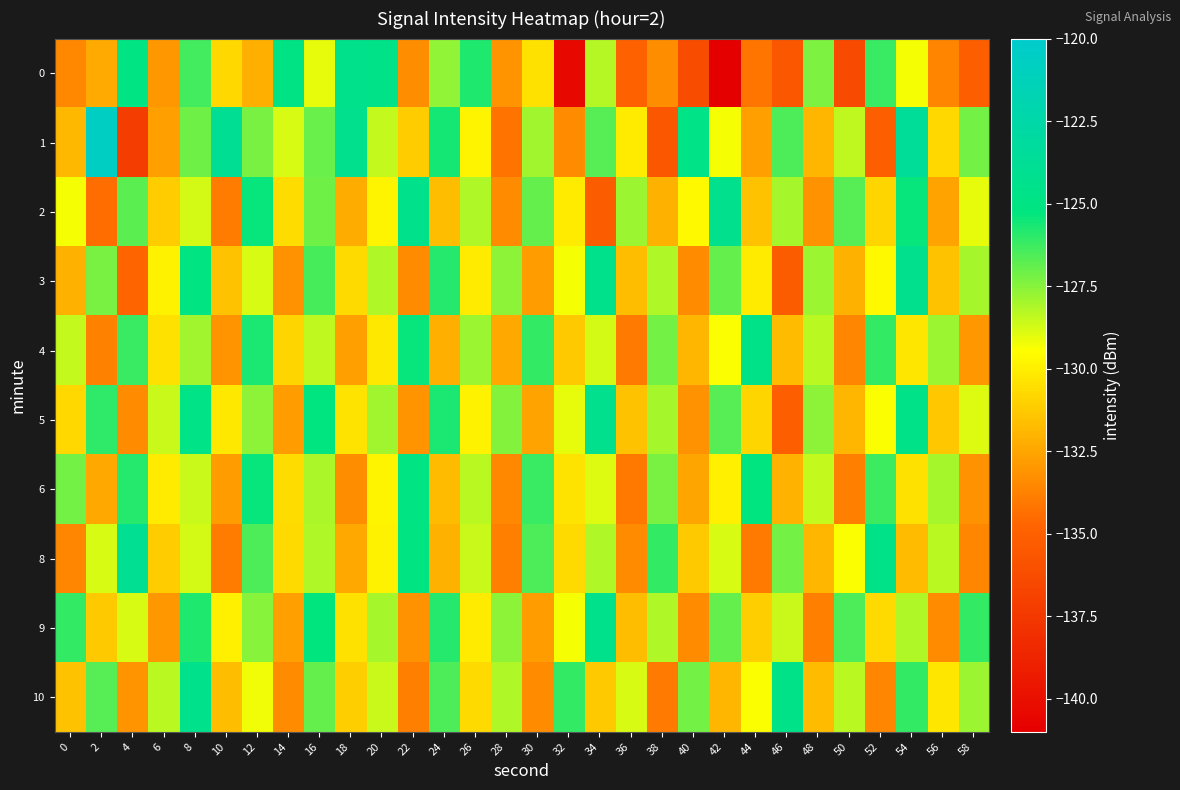

Reading left to right, list all the values displayed in this chart.

0: 0=-133.5	2=-132.3	4=-125.0	6=-133.0	8=-126.4	10=-130.8	12=-132.1	14=-124.9	16=-129.1	18=-124.4	20=-124.7	22=-133.3	24=-127.7	26=-125.8	28=-133.1	30=-130.5	32=-140.4	34=-128.3	36=-134.9	38=-133.4	40=-136.3	42=-141.0	44=-134.1	46=-135.6	48=-127.3	50=-136.3	52=-126.2	54=-129.3	56=-133.7	58=-135.1
1: 0=-131.9	2=-120.7	4=-137.1	6=-132.7	8=-127.1	10=-123.8	12=-127.3	14=-128.8	16=-127.0	18=-124.3	20=-128.5	22=-131.2	24=-125.6	26=-129.8	28=-134.2	30=-127.9	32=-133.4	34=-126.7	36=-130.1	38=-135.6	40=-124.8	42=-129.3	44=-132.7	46=-126.5	48=-131.9	50=-128.4	52=-135.1	54=-123.6	56=-130.8	58=-127.2
2: 0=-129.3	2=-134.5	4=-126.8	6=-131.2	8=-128.7	10=-133.9	12=-125.4	14=-130.6	16=-127.1	18=-132.3	20=-129.8	22=-124.5	24=-131.7	26=-128.2	28=-133.4	30=-126.9	32=-130.1	34=-135.3	36=-127.8	38=-132.1	40=-129.6	42=-124.3	44=-131.5	46=-128.0	48=-133.2	50=-126.7	52=-130.9	54=-125.4	56=-132.6	58=-129.1
3: 0=-132.1	2=-127.3	4=-134.7	6=-129.9	8=-125.1	10=-131.5	12=-128.8	14=-133.2	16=-126.4	18=-130.7	20=-128.2	22=-133.4	24=-125.9	26=-130.1	28=-127.6	30=-132.8	32=-129.3	34=-124.5	36=-131.7	38=-128.2	40=-133.4	42=-126.9	44=-130.1	46=-135.3	48=-127.8	50=-132.1	52=-129.6	54=-124.3	56=-131.5	58=-128.0
4: 0=-128.5	2=-133.7	4=-126.2	6=-130.5	8=-127.9	10=-133.1	12=-125.7	14=-130.9	16=-128.4	18=-132.7	20=-130.2	22=-125.4	24=-132.2	26=-127.8	28=-132.4	30=-126.1	32=-131.3	34=-128.7	36=-134.0	38=-127.2	40=-131.9	42=-129.4	44=-124.6	46=-131.8	48=-128.3	50=-133.6	52=-126.1	54=-130.3	56=-127.8	58=-133.0
5: 0=-130.8	2=-126.0	4=-133.4	6=-128.6	8=-124.8	10=-130.2	12=-127.6	14=-132.8	16=-125.2	18=-130.4	20=-127.9	22=-133.1	24=-125.7	26=-129.9	28=-127.4	30=-132.6	32=-129.1	34=-124.3	36=-131.5	38=-128.0	40=-133.2	42=-126.7	44=-130.9	46=-135.1	48=-127.6	50=-131.9	52=-129.4	54=-124.7	56=-131.4	58=-128.9
6: 0=-127.2	2=-132.4	4=-125.9	6=-130.1	8=-128.6	10=-132.8	12=-125.4	14=-130.6	16=-128.1	18=-133.3	20=-129.8	22=-125.0	24=-131.8	26=-128.3	28=-133.5	30=-126.2	32=-130.4	34=-128.9	36=-134.1	38=-127.3	40=-132.5	42=-130.0	44=-125.2	46=-132.0	48=-128.5	50=-133.8	52=-126.3	54=-130.5	56=-128.0	58=-133.2
8: 0=-133.6	2=-128.8	4=-124.0	6=-131.2	8=-128.7	10=-133.9	12=-126.5	14=-130.7	16=-128.2	18=-132.4	20=-129.9	22=-125.1	24=-132.1	26=-128.6	28=-133.8	30=-126.5	32=-130.7	34=-128.2	36=-133.4	38=-126.1	40=-131.3	42=-128.8	44=-134.0	46=-127.2	48=-131.9	50=-129.4	52=-124.6	54=-131.8	56=-128.3	58=-133.6
9: 0=-126.1	2=-131.3	4=-128.8	6=-133.0	8=-125.8	10=-130.0	12=-127.5	14=-132.7	16=-125.3	18=-130.5	20=-128.0	22=-133.2	24=-125.9	26=-130.1	28=-127.6	30=-132.8	32=-129.3	34=-124.5	36=-131.7	38=-128.2	40=-133.4	42=-126.9	44=-131.1	46=-128.6	48=-133.8	50=-126.5	52=-130.7	54=-128.2	56=-133.4	58=-126.1
10: 0=-131.5	2=-126.7	4=-133.1	6=-128.3	8=-124.5	10=-131.7	12=-129.2	14=-133.4	16=-126.9	18=-131.1	20=-128.6	22=-133.8	24=-126.5	26=-130.7	28=-128.2	30=-133.4	32=-126.1	34=-131.3	36=-128.8	38=-134.0	40=-127.2	42=-131.9	44=-129.4	46=-124.6	48=-131.8	50=-128.3	52=-133.6	54=-126.1	56=-130.3	58=-127.8